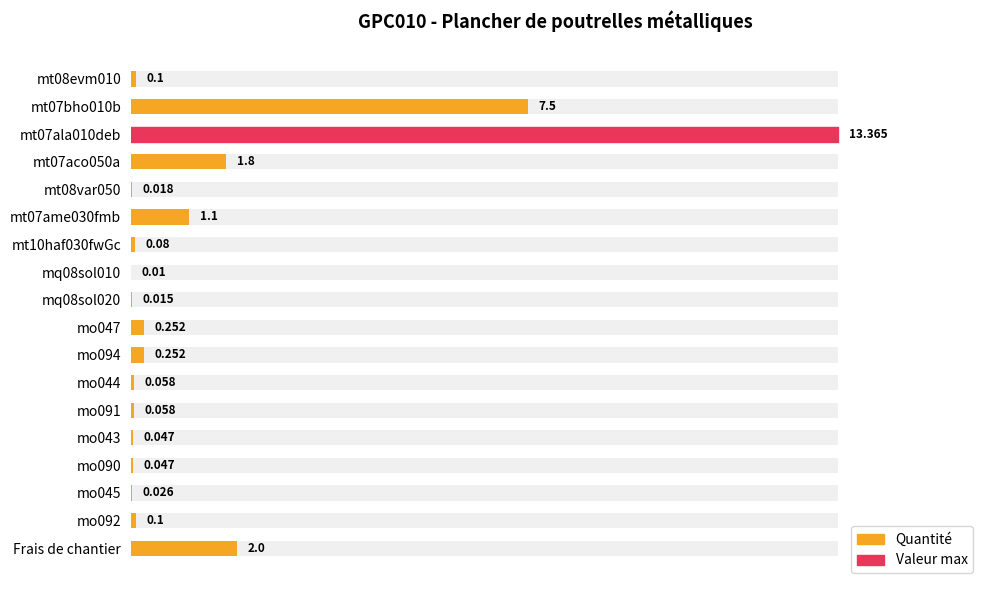

Between mo092 and mt07ala010deb, which is larger?

mt07ala010deb